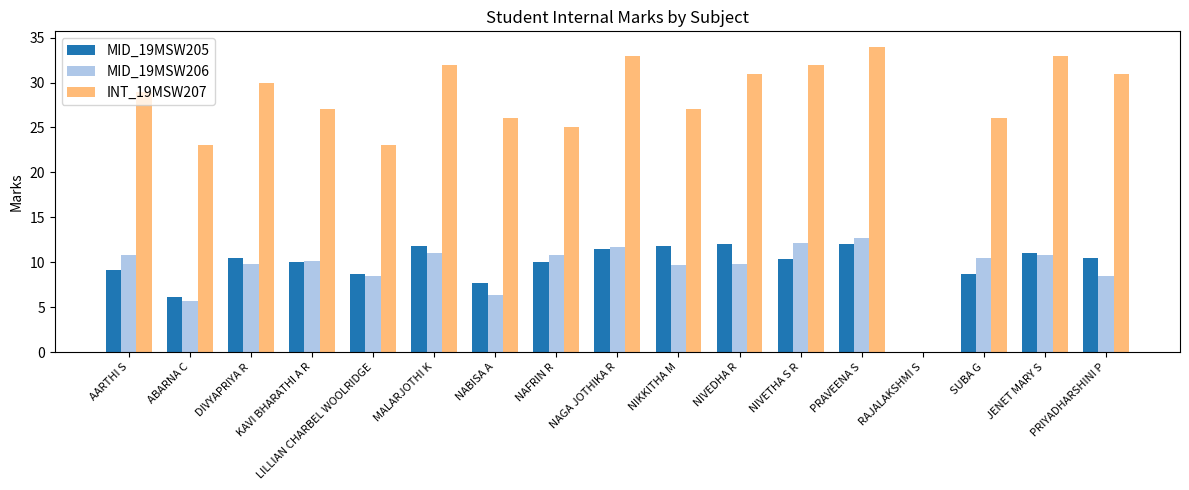

What is the average value of the INT_19MSW207 series?

27.2